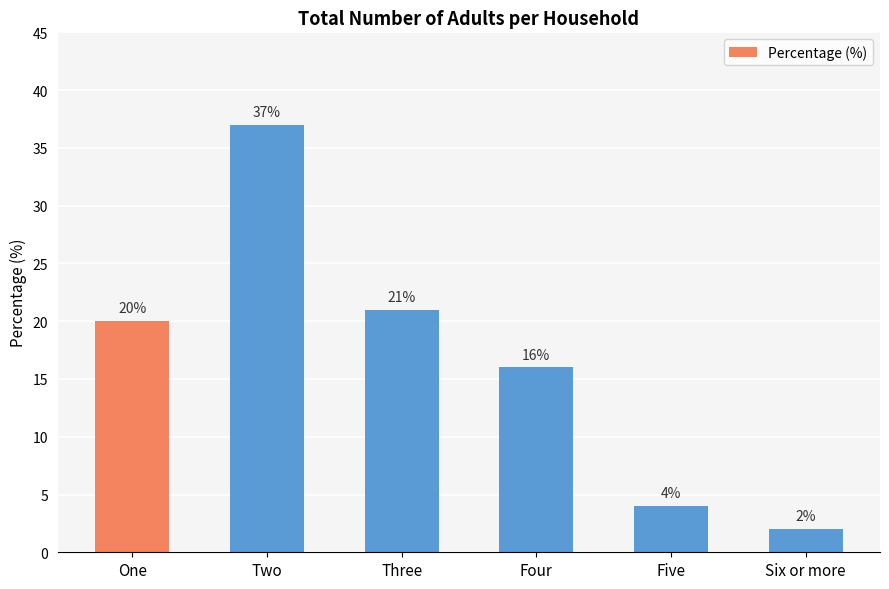

The value at Two is 12. True or false?

False